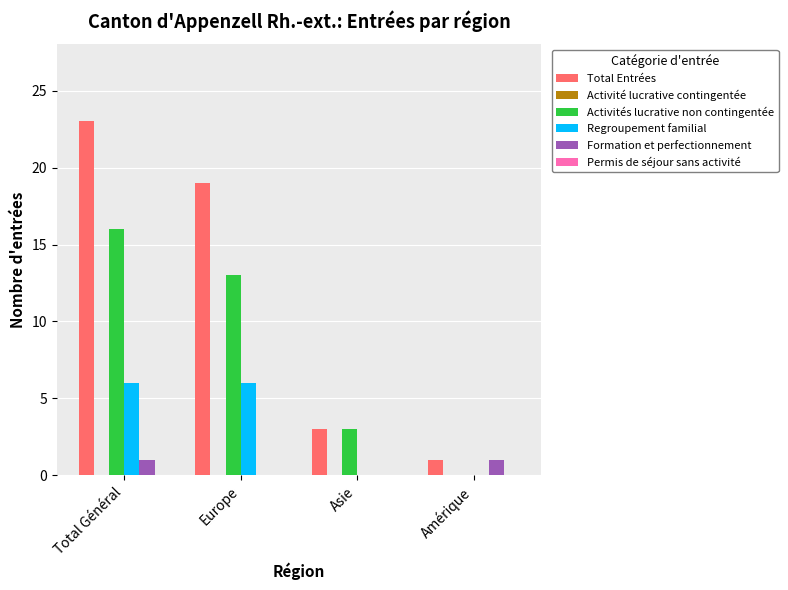

Between Europe and Asie, which series saw the biggest shift?

Total Entrées